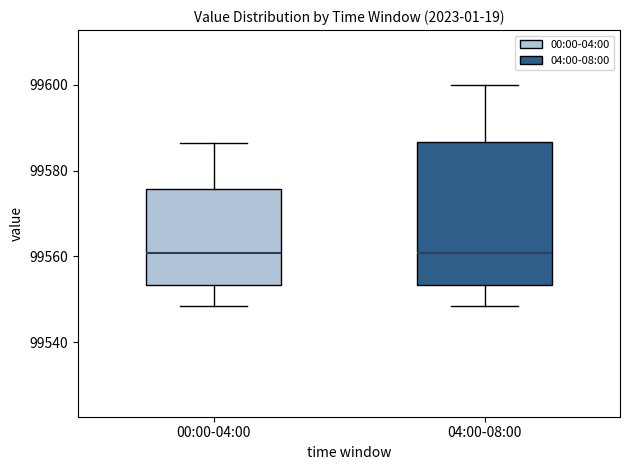

Reading left to right, read every box against the y-axis: the position of its median line, the range the box covers, and the ends of its whiskers. The values are not printed on the chart, so give them approximately, as read against the axis.

00:00-04:00: median 99560, box 99554 to 99576, whiskers 99548 to 99586
04:00-08:00: median 99560, box 99554 to 99586, whiskers 99548 to 99600